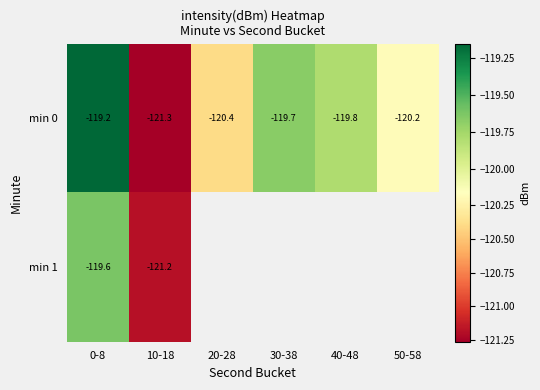

What is the greatest value displayed?

-119.2